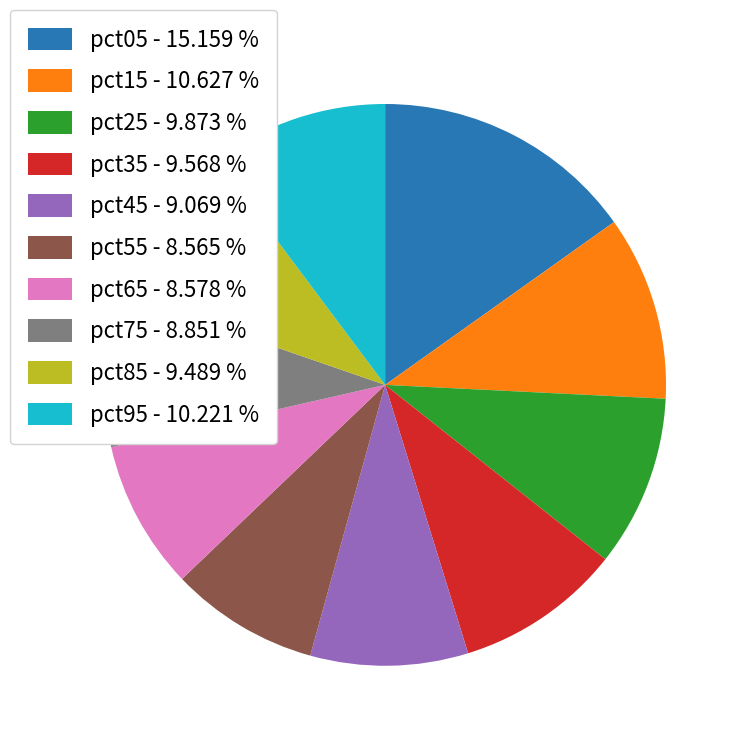

Is there a majority slice in this chart?

No